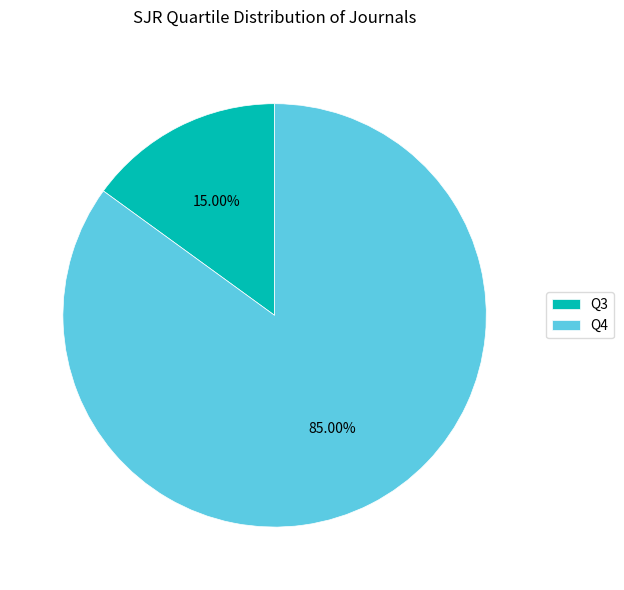

Which has a higher value, Q4 or Q3?

Q4